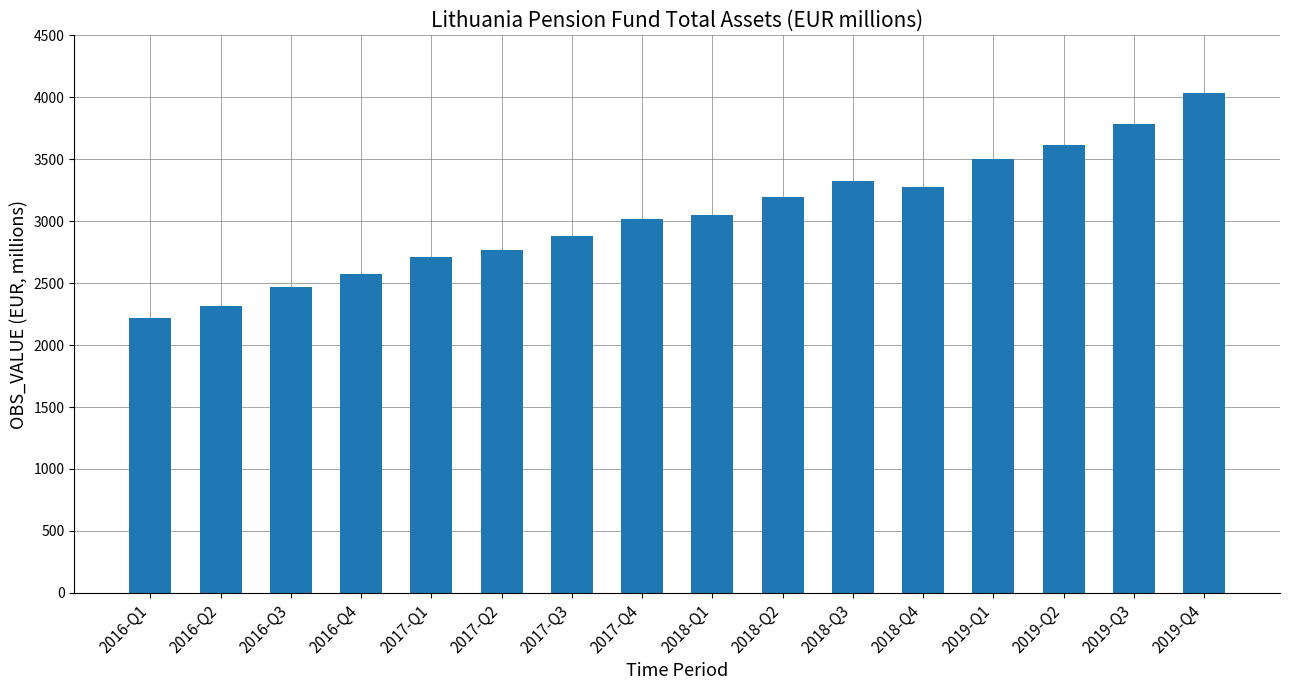

How many distinct data groups are displayed?

1